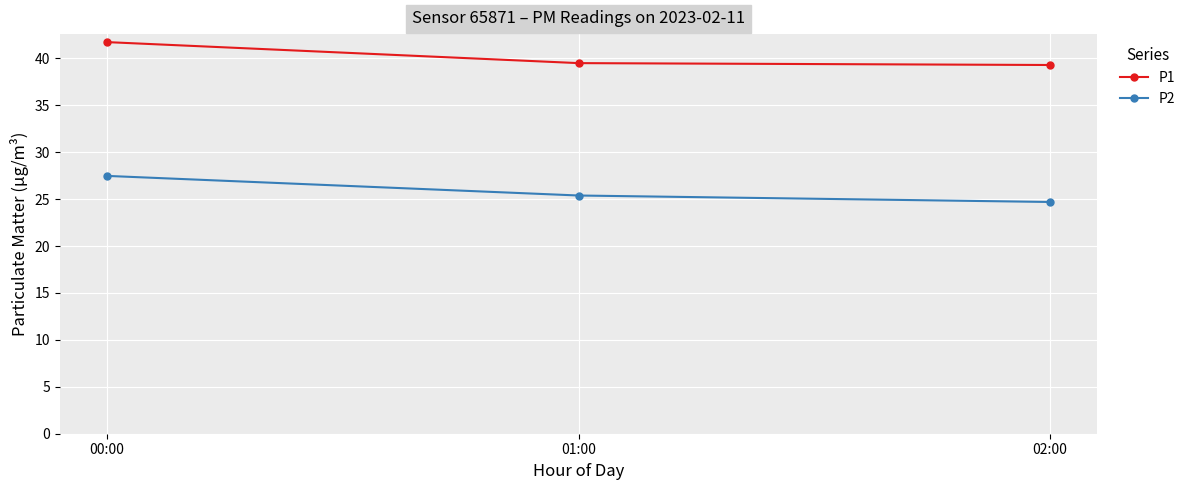

What value does the P2 series have at 02:00?

24.7